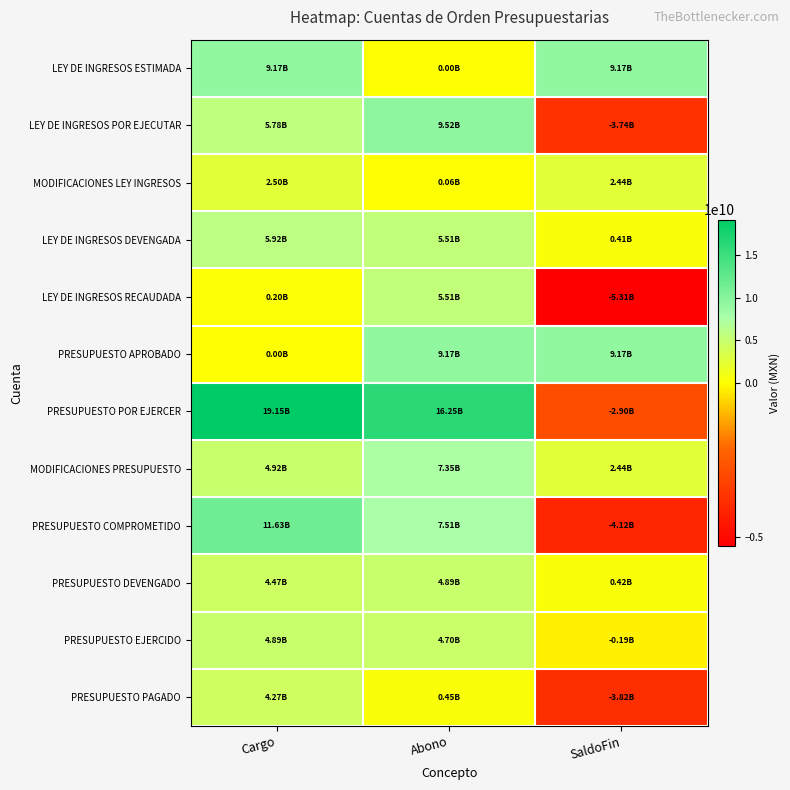

What is the total value across all series at SaldoFin?

3961275755.0